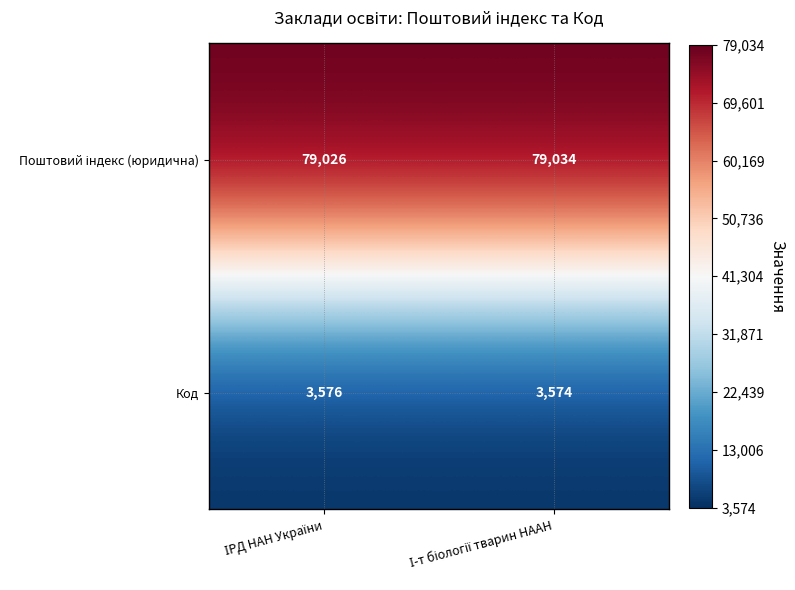

What is the average value of the Код series?

3575